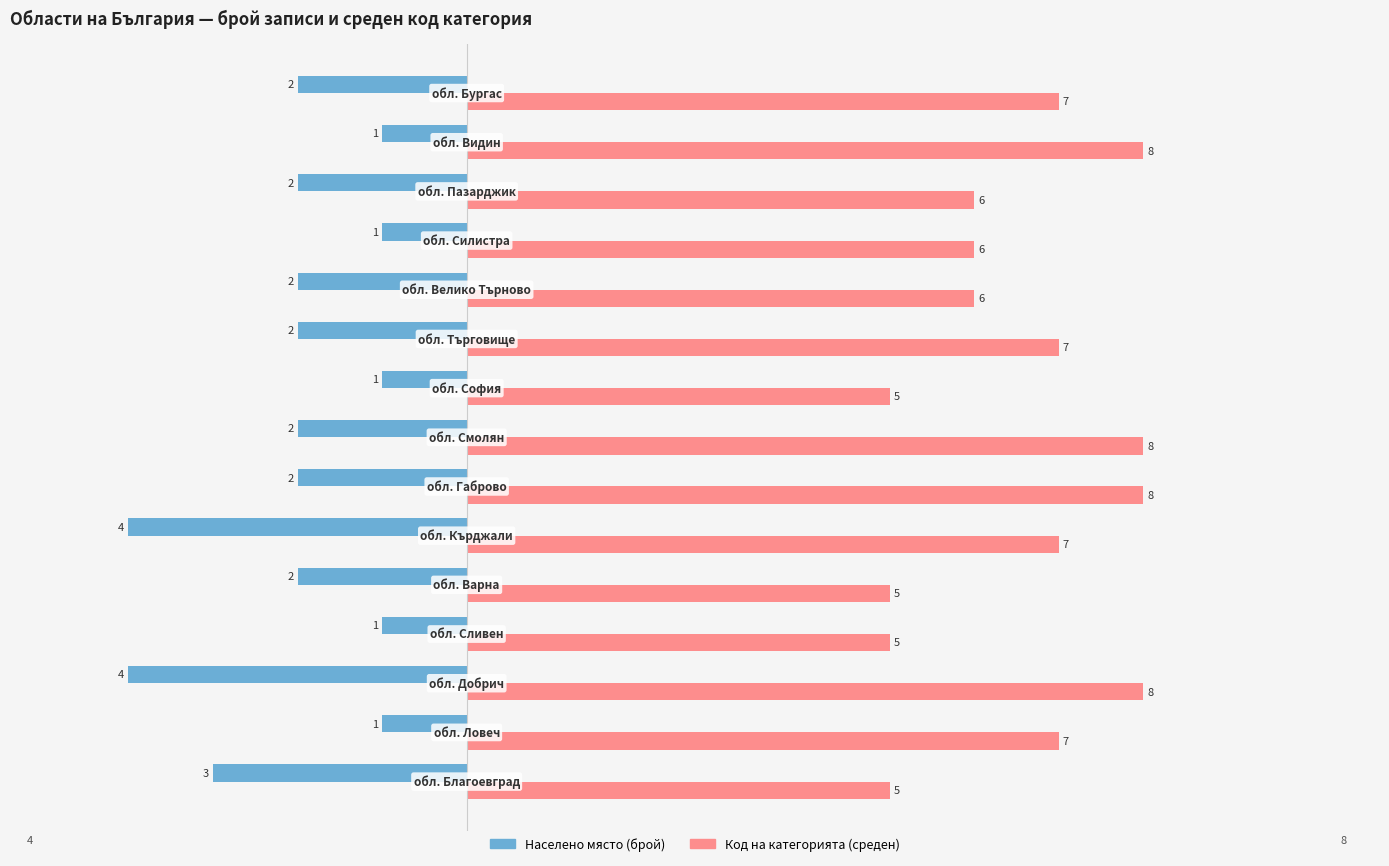

What is the difference between the maximum and minimum values in the Код на категорията (среден) series?

3